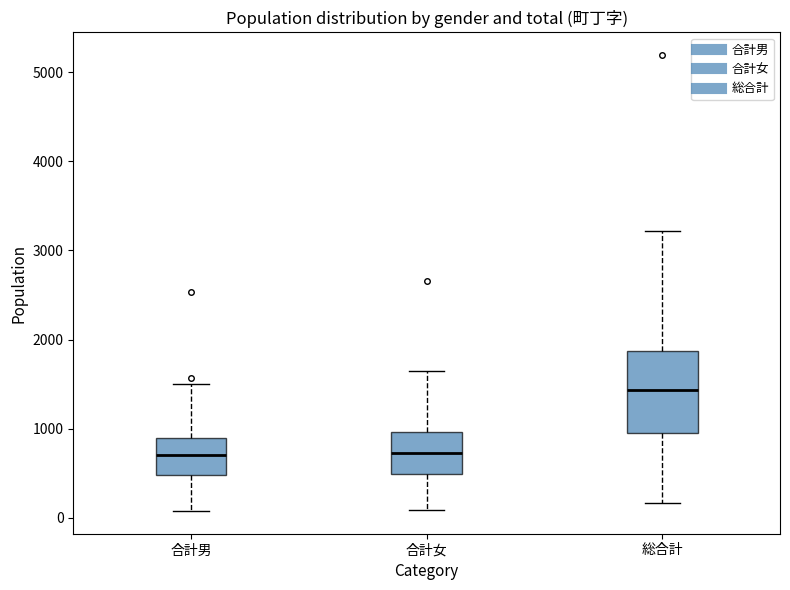

Reading left to right, read every box against the y-axis: the position of its median line, the range the box covers, and the ends of its whiskers. The values are not printed on the chart, so give them approximately, as read against the axis.

合計男: median 700, box 500 to 900, whiskers 100 to 1500
合計女: median 700, box 500 to 1000, whiskers 100 to 1600
総合計: median 1400, box 1000 to 1900, whiskers 200 to 3200